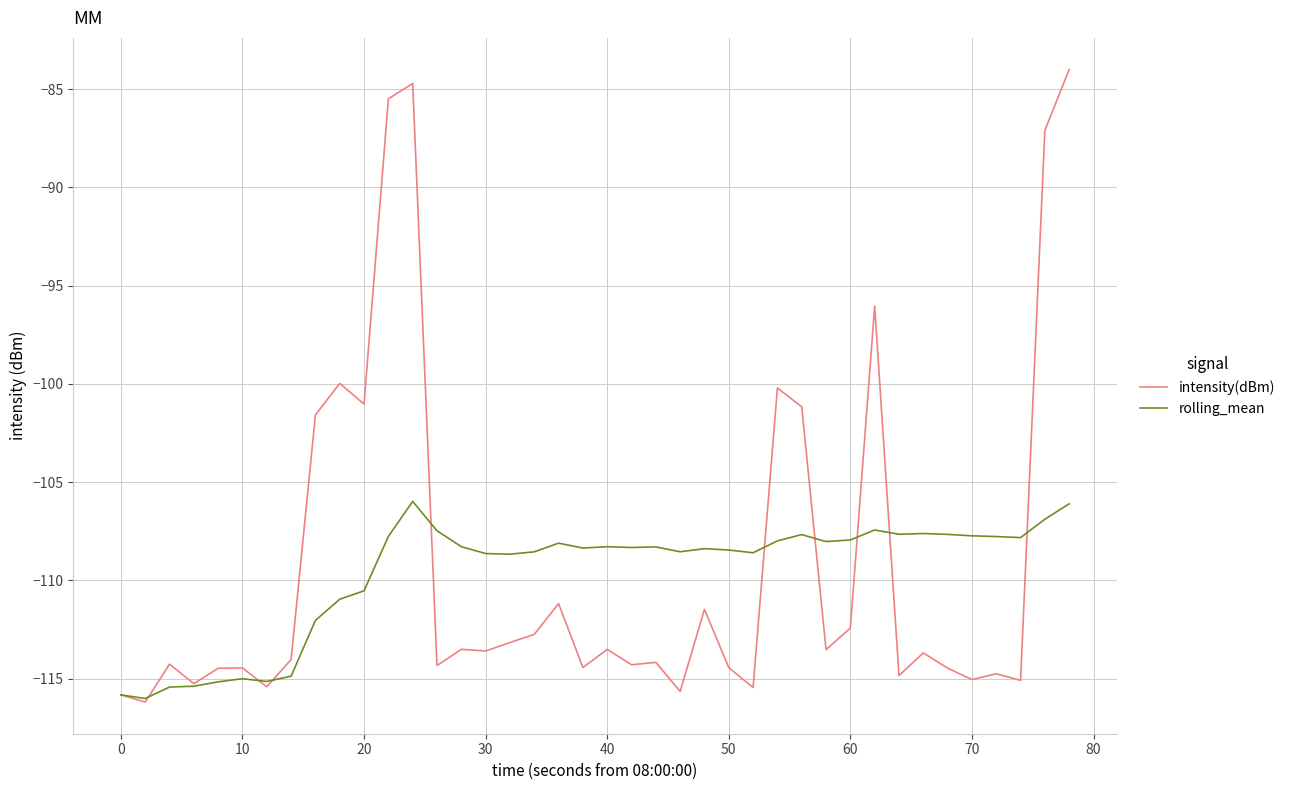

Which series has the widest spread of values?

intensity(dBm)